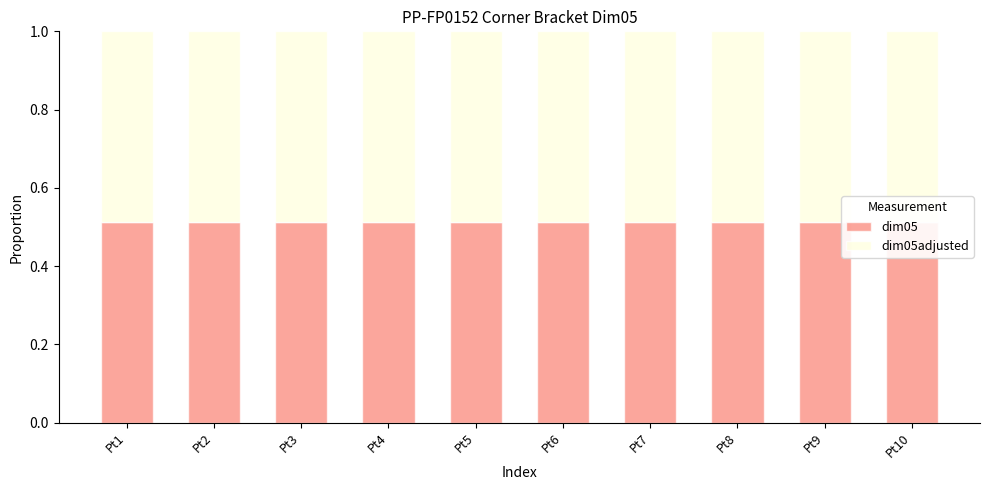

How many data points does each series have?

10